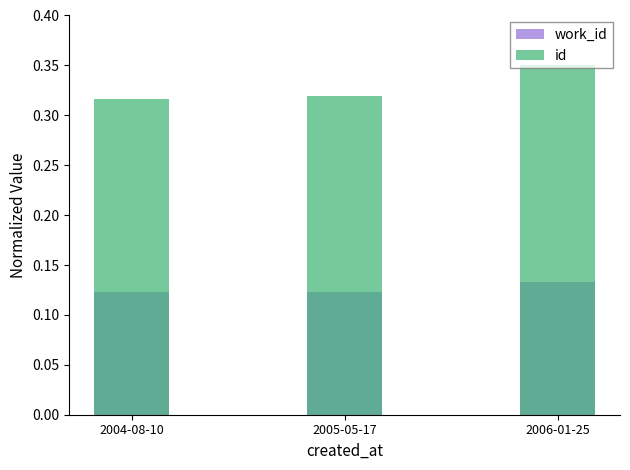

What is the sum of all work_id values?

0.4